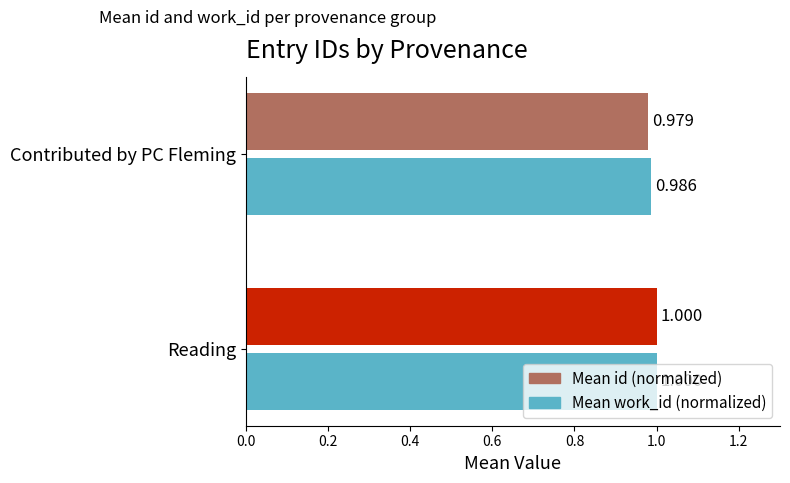

Which series changed the most between Reading and Contributed by PC Fleming?

Mean id (normalized)